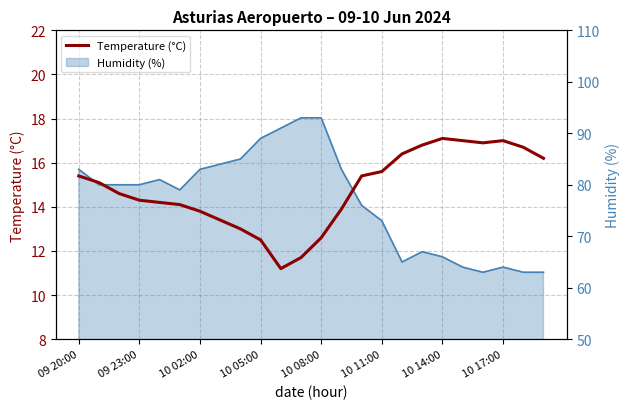

The value at 10 02:00 is 21.3. True or false?

False